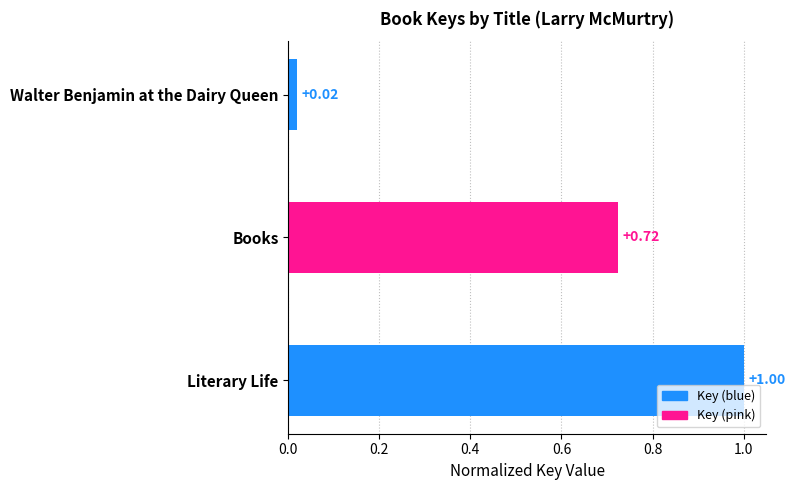

At which category does the chart reach its peak across all series?

Literary Life